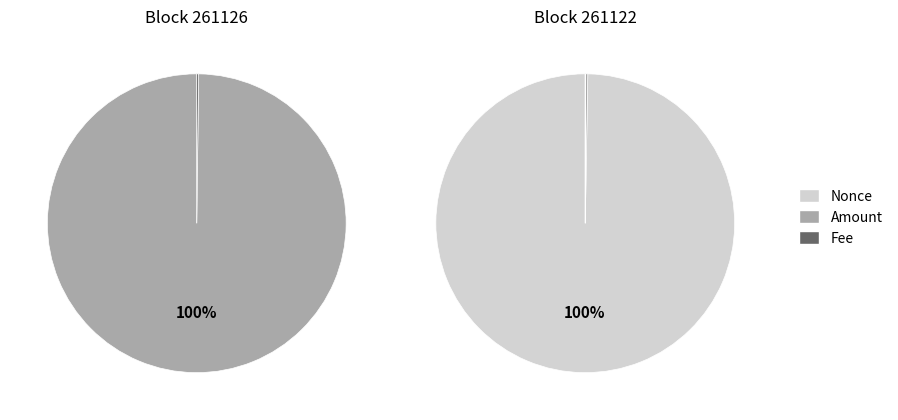

How many slices are in this pie chart?

3